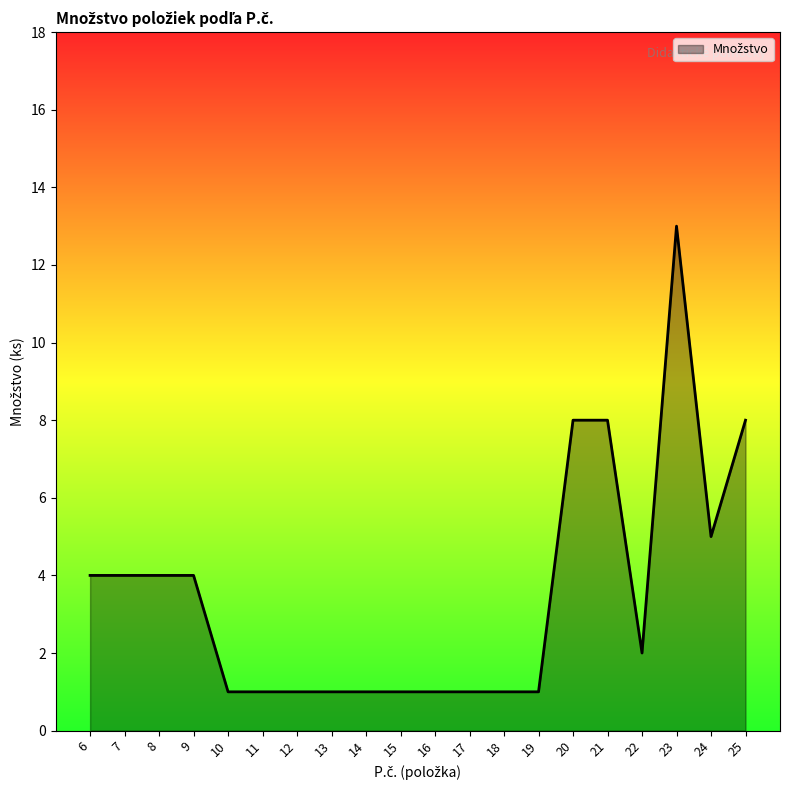

What is the sum of the values at 25 and 10?

9